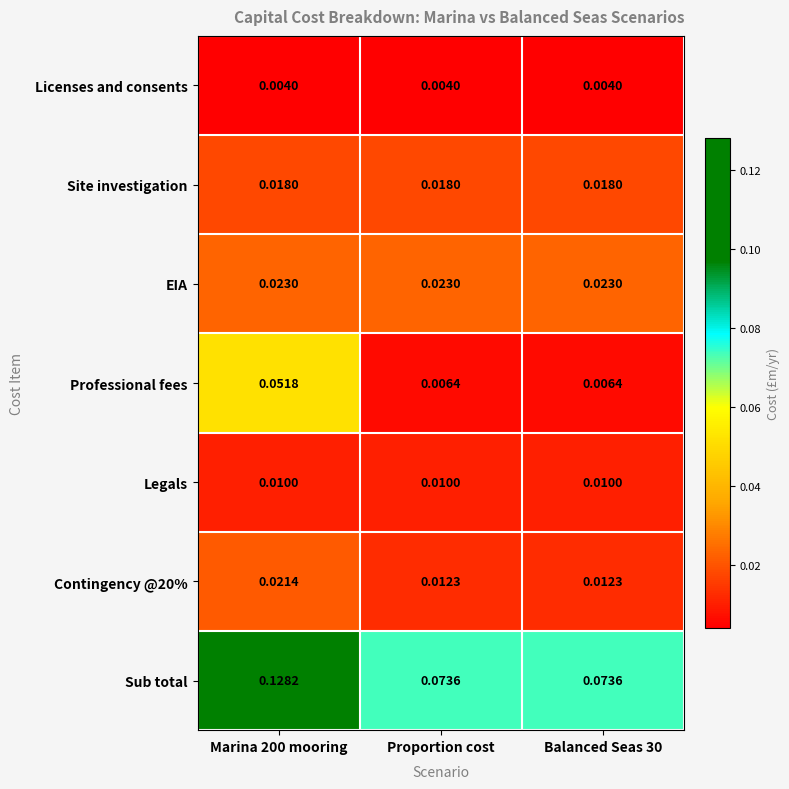

Rank the series by their maximum value, from lowest to highest.

Licenses and consents, Legals, Site investigation, Contingency @20%, EIA, Professional fees, Sub total